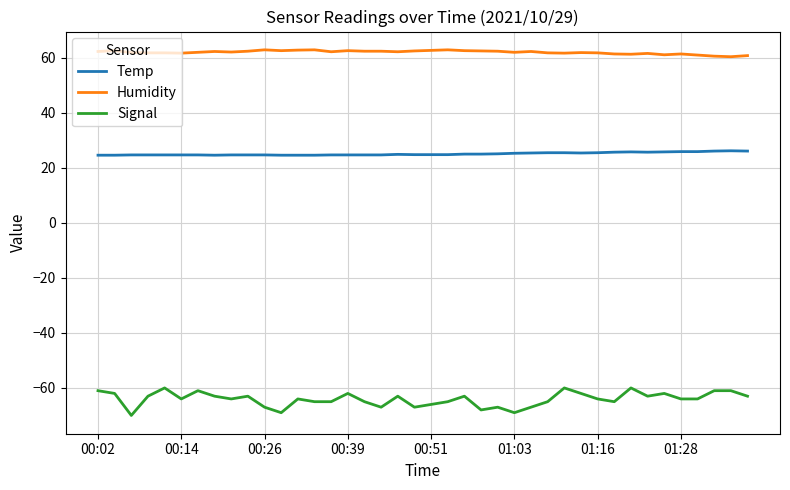

Which series has the largest total across all categories?

Humidity